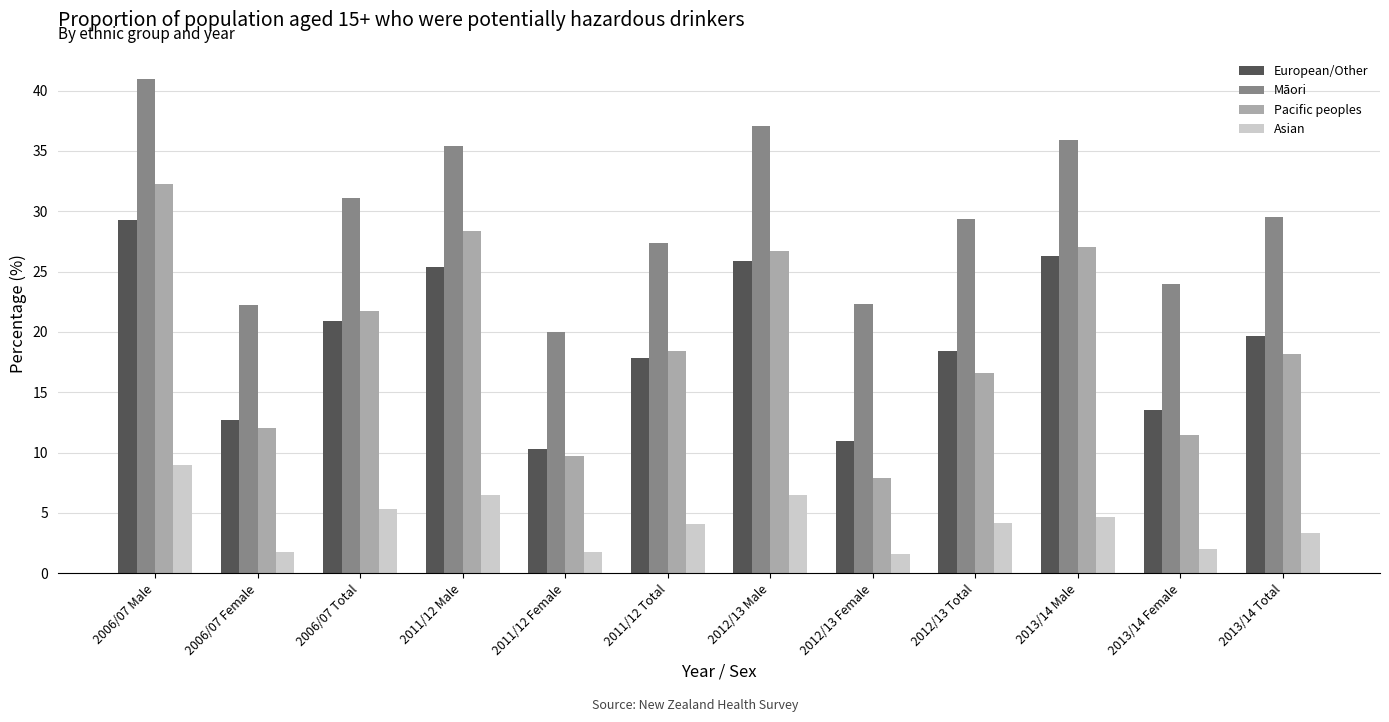

What is the difference between the second highest and second lowest values in the Pacific peoples series?

18.7